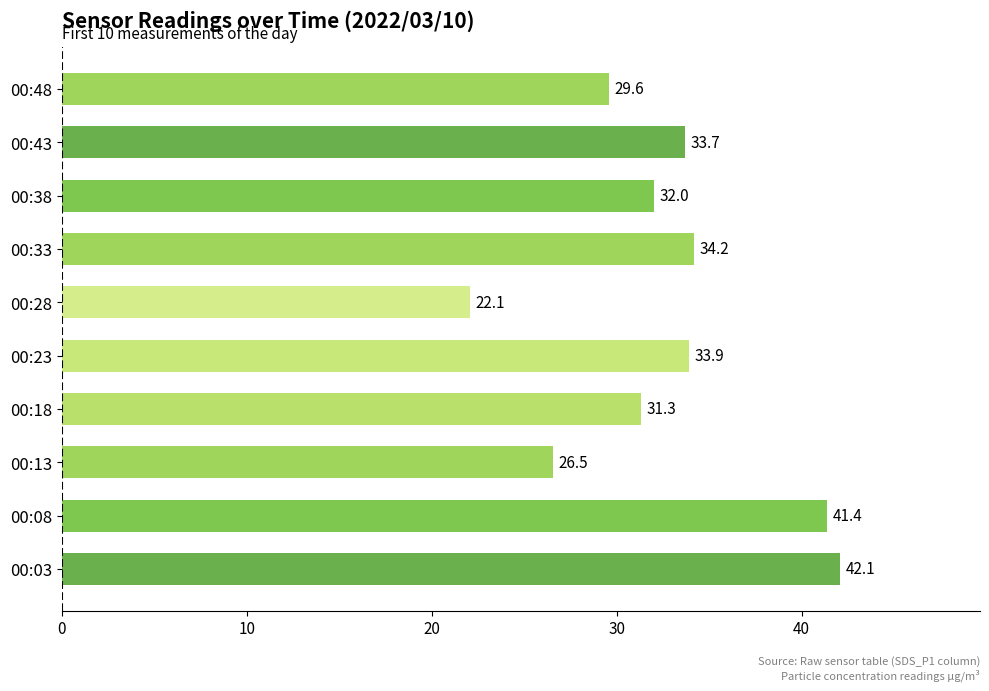

Does the chart contain any negative values?

No